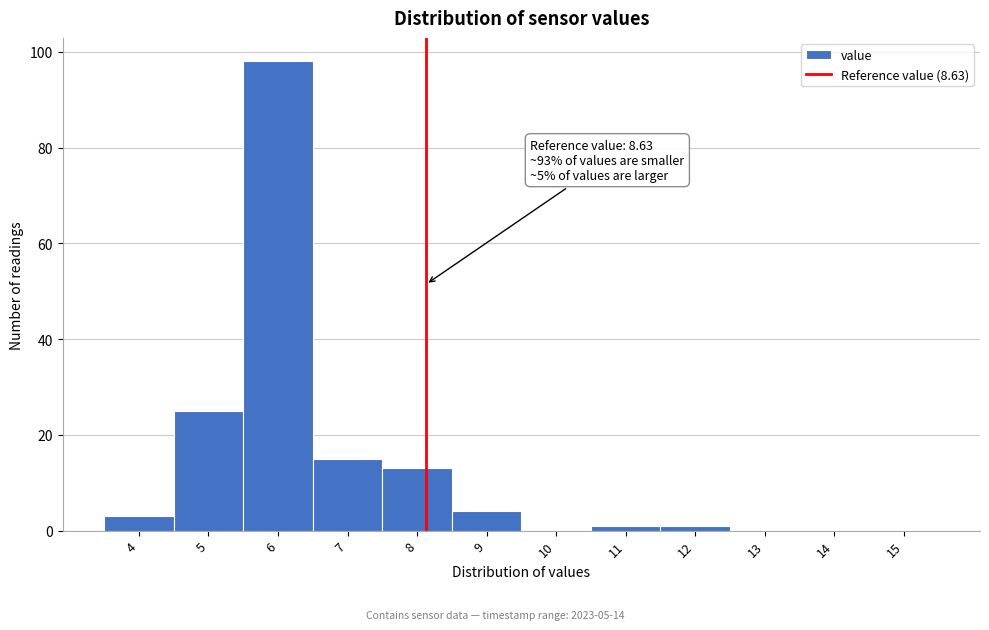

Reading left to right, extract all data points from this chart.

4=3	5=25	6=98	7=15	8=13	9=4	10=0	11=1	12=1	13=0	14=0	15=0